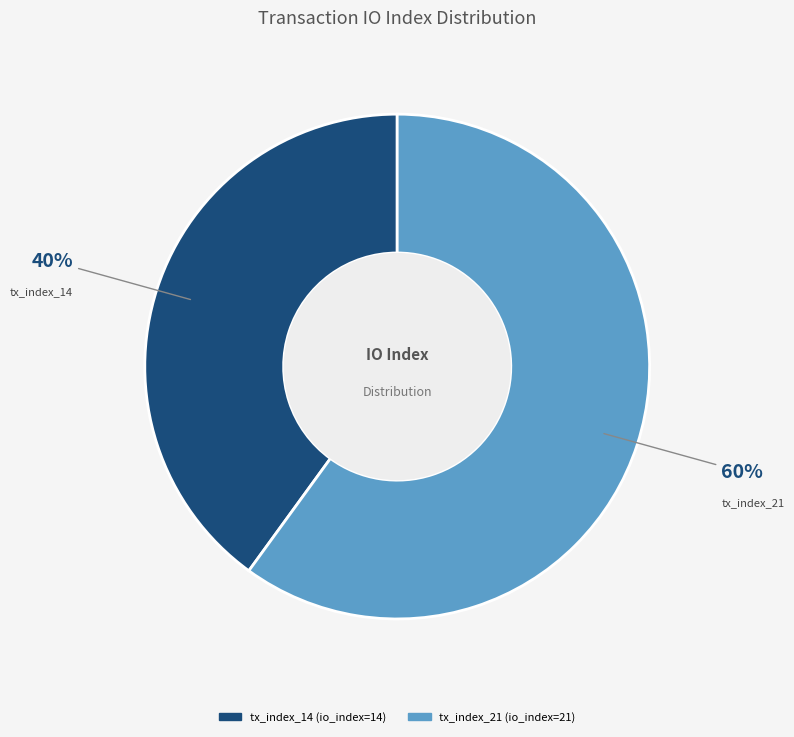

Is there any slice that represents more than half of the pie?

Yes